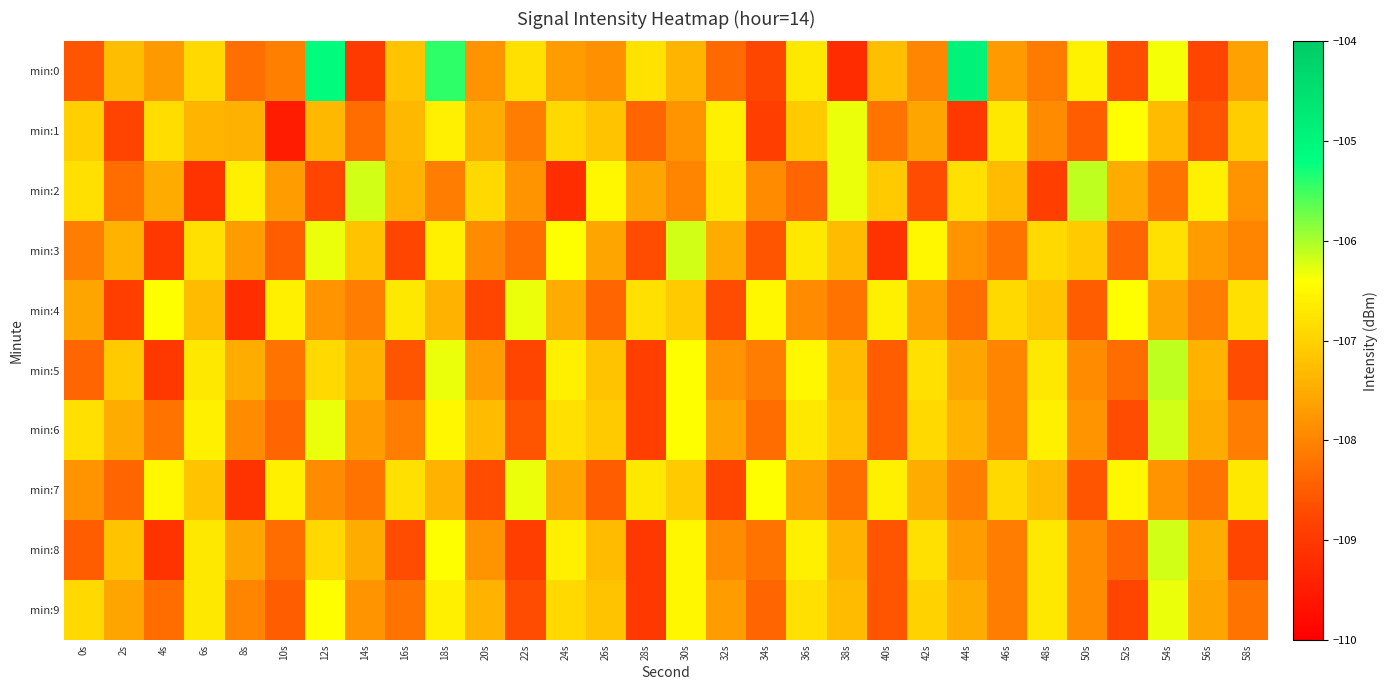

Which series has the widest spread of values?

min:0